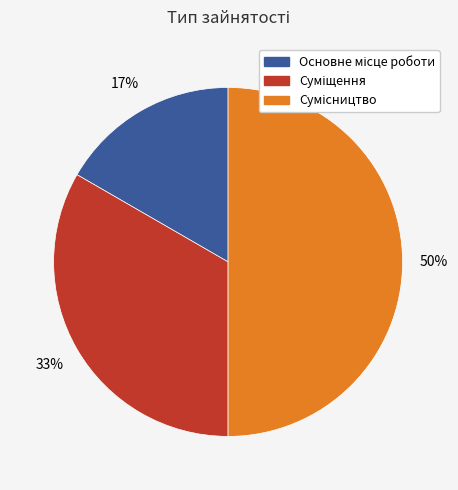

To the nearest percent, what is the average slice percentage?

33%